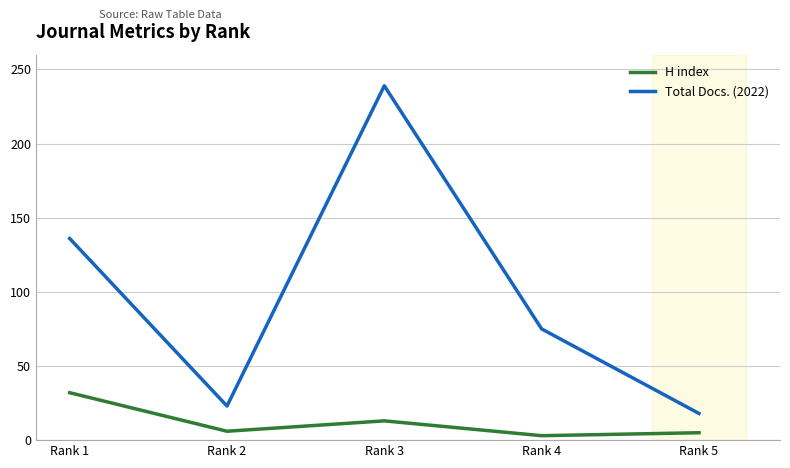

Which series has the largest range (max minus min)?

Total Docs. (2022)